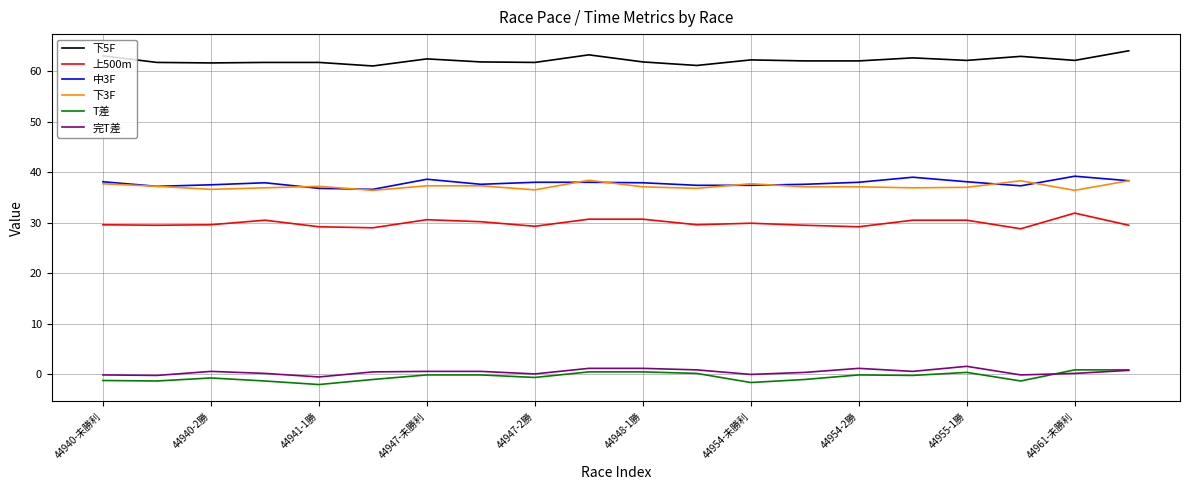

True or false: 完T差 and 上500m cross at least once.

False